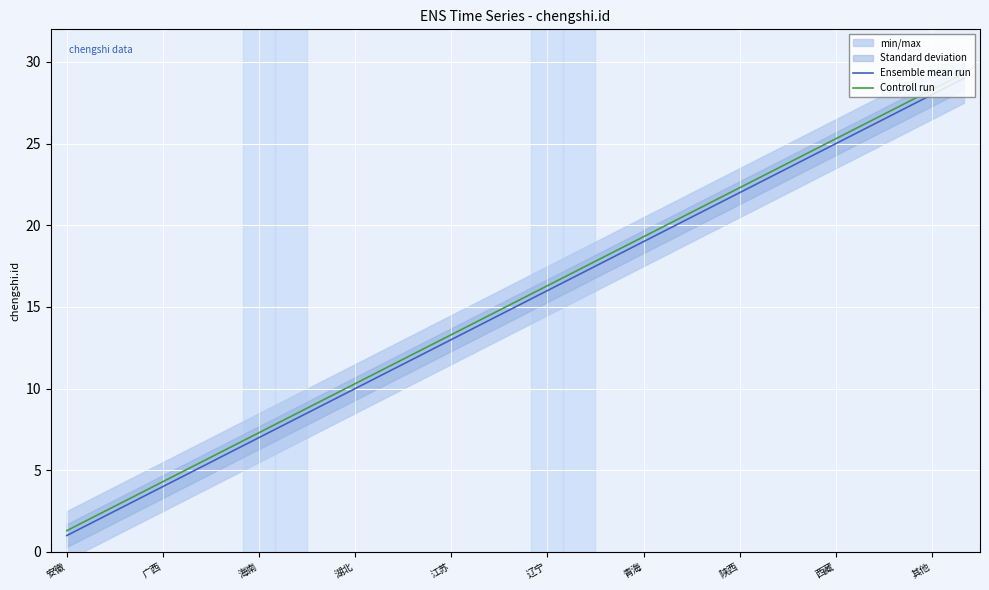

What is the total value across all series at 16?

34.3